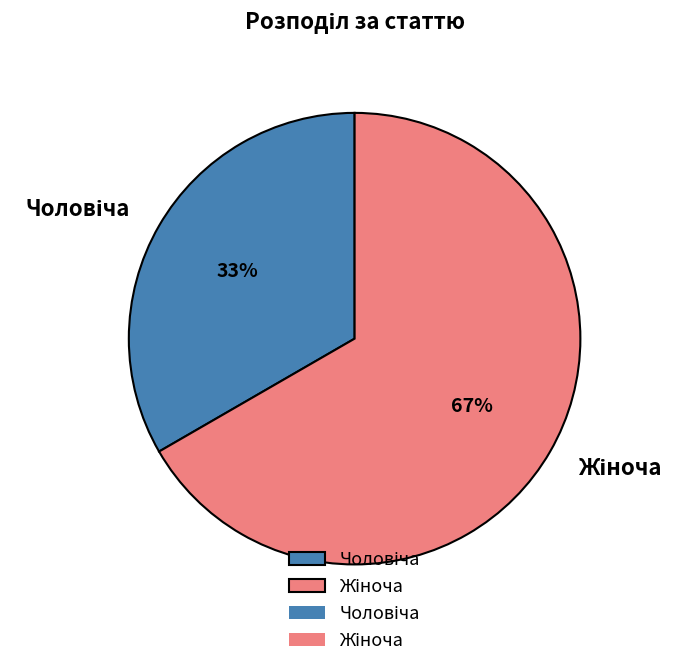

Is there a majority slice in this chart?

Yes